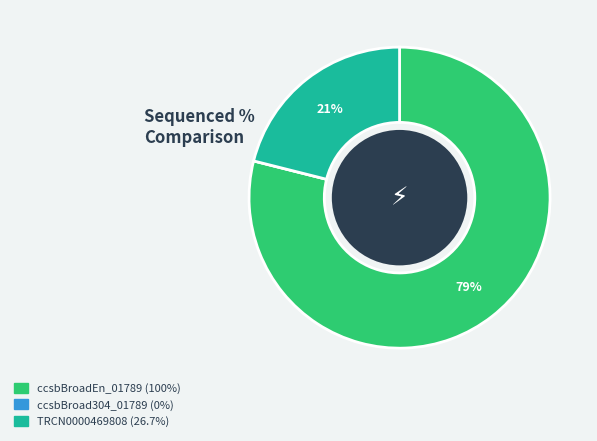

The TRCN0000469808 slice represents 31% of the pie. True or false?

False